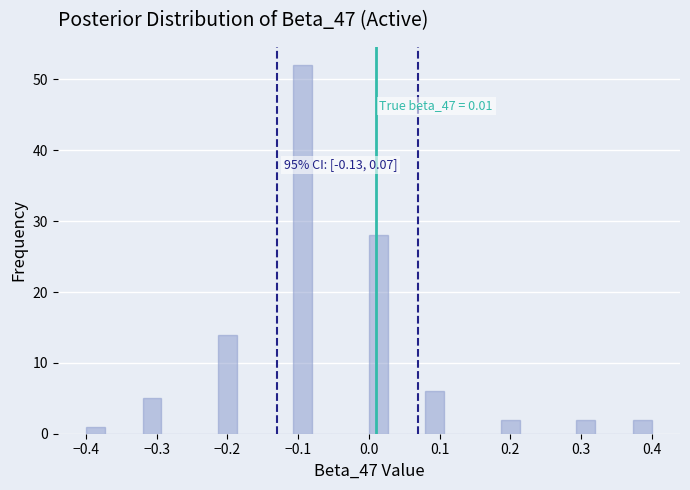

Read against the x-axis, roughly where is the centre of the tallest bar?

-0.09